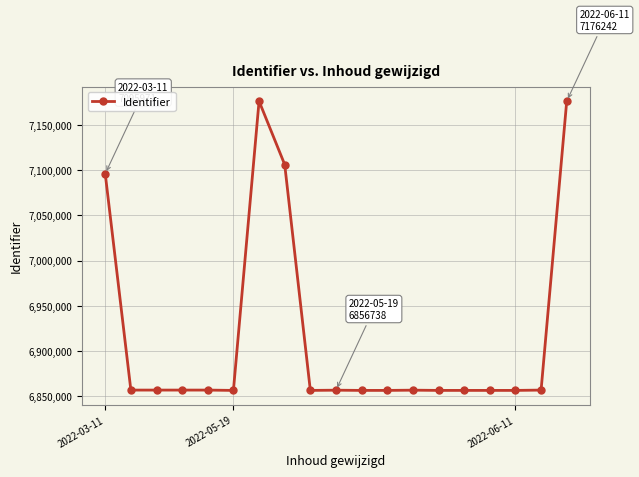

Is this an area chart (filled region under the line)?

No